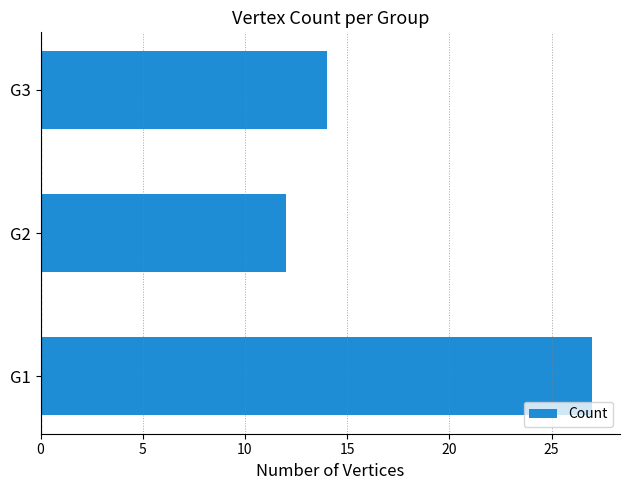

The value at G1 is 27. True or false?

True